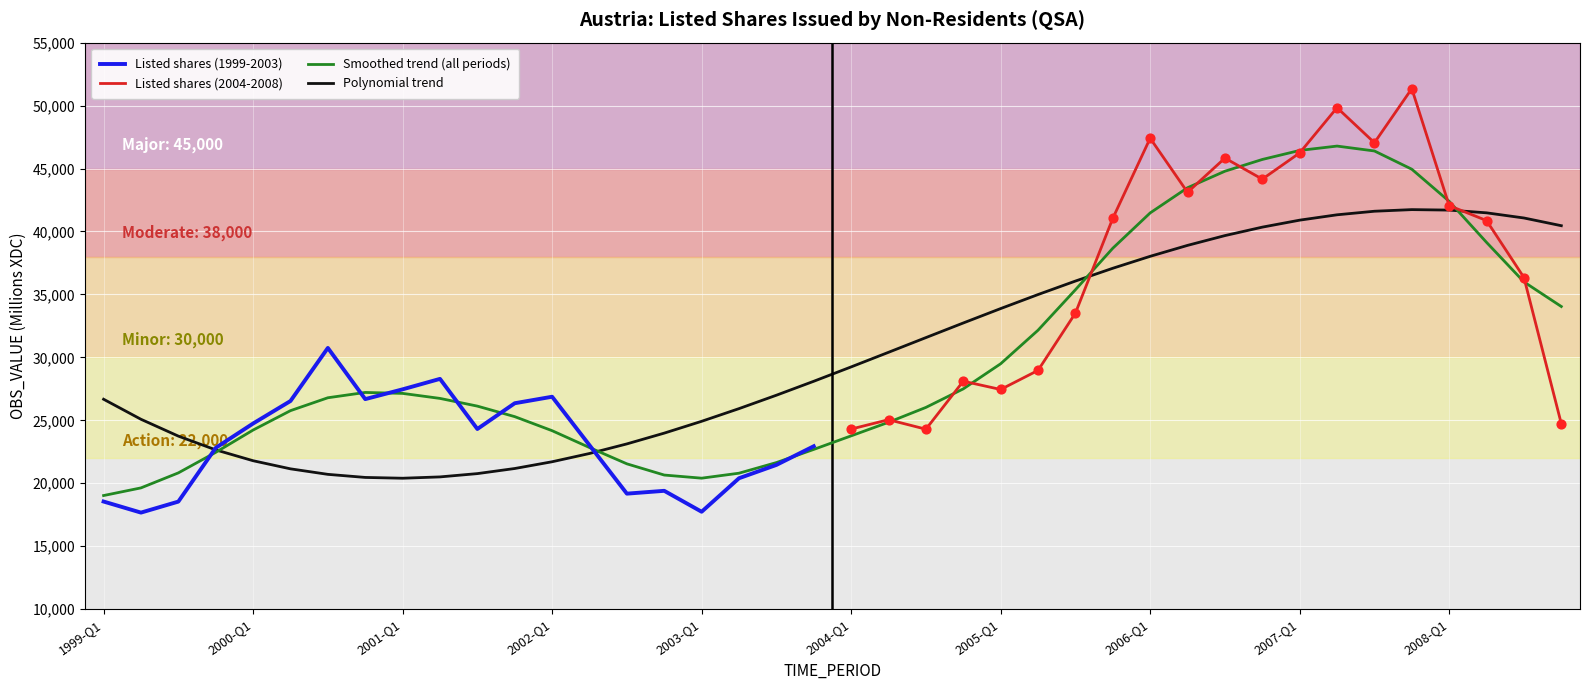

Approximately how many times larger is the value at 2001-Q1 compared to 2002-Q3?

1.4